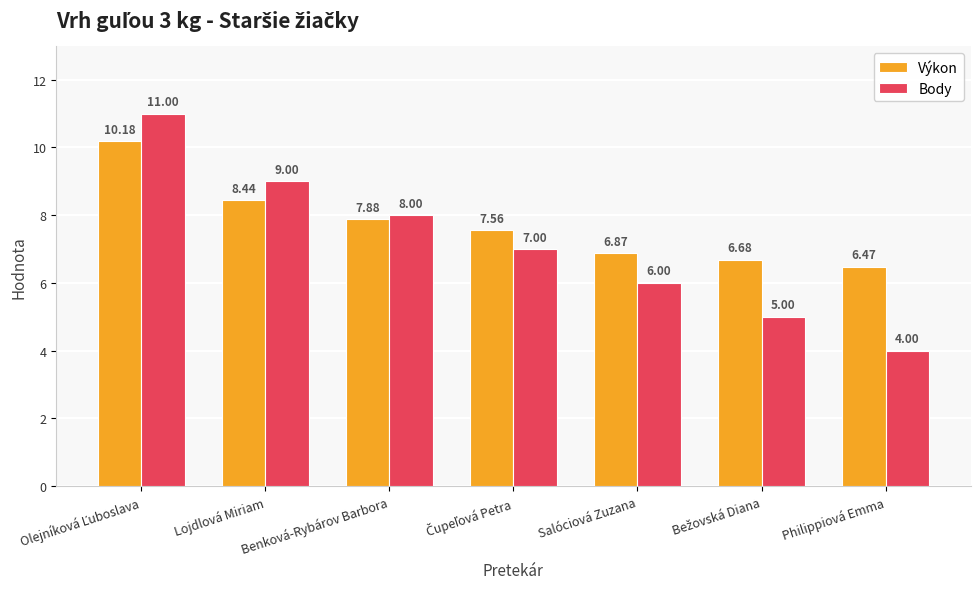

Does the chart contain any negative values?

No